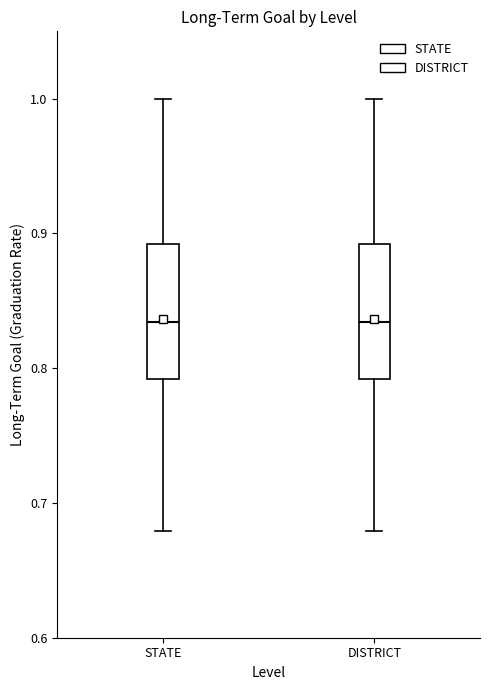

Where is the upper edge of the box for DISTRICT on the y-axis? The values are not printed on the chart, so give them approximately, as read against the axis.

0.89